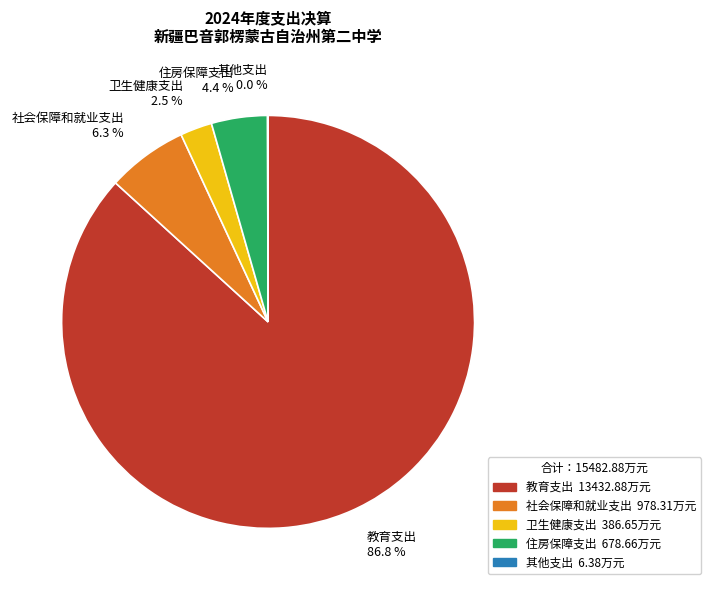

Which slice is the largest?

教育支出